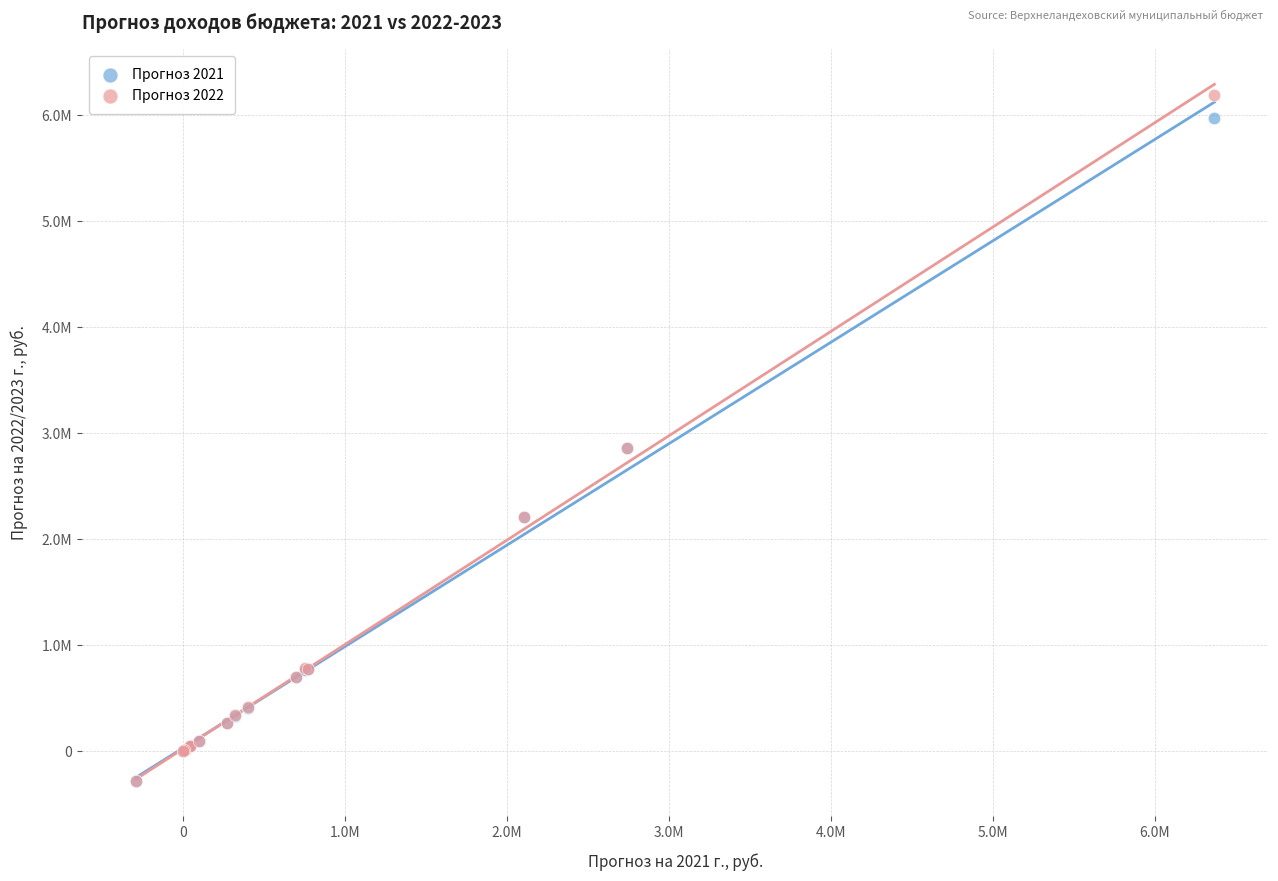

Which series contains the highest Y value?

Прогноз 2022